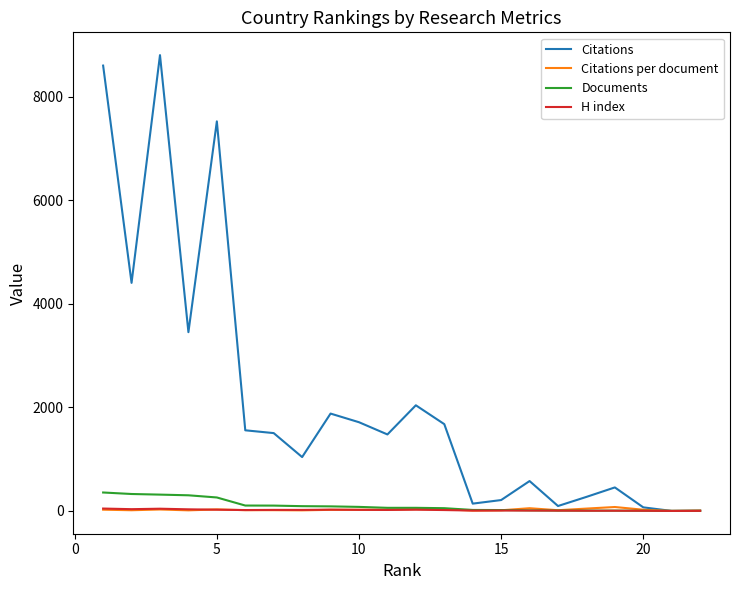

Which series has the widest spread of values?

Citations